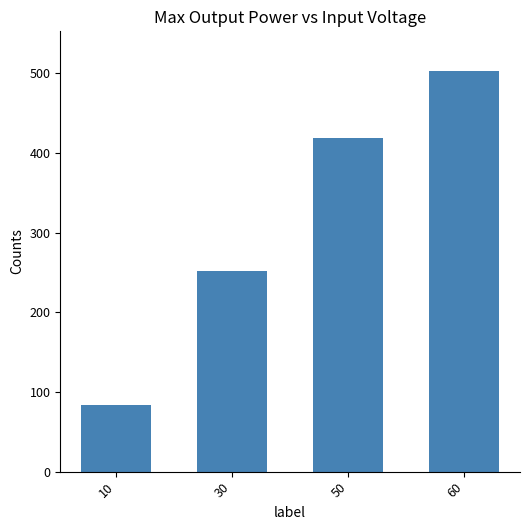

Where does the data first go above 418?

50